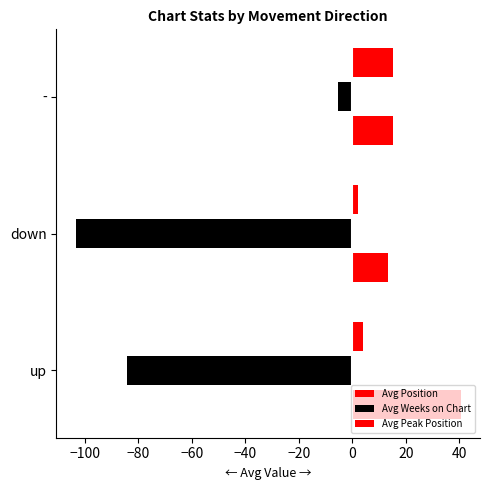

How many data points in Avg Peak Position are less than 4?

1